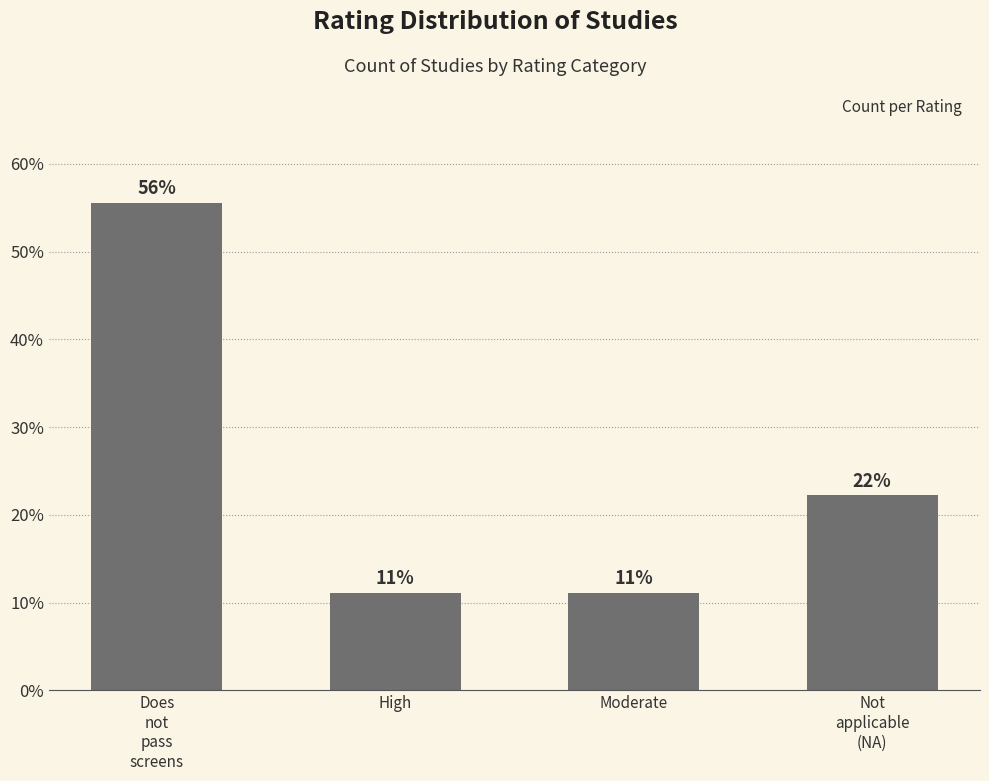

Count the number of categories in the chart.

4